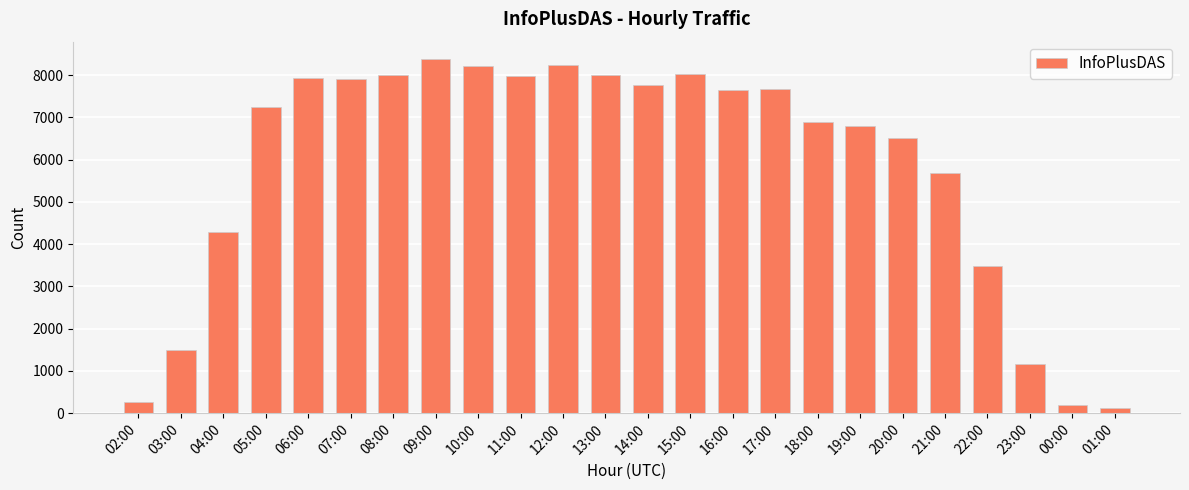

What is the label of the 18th bar from the left?

19:00